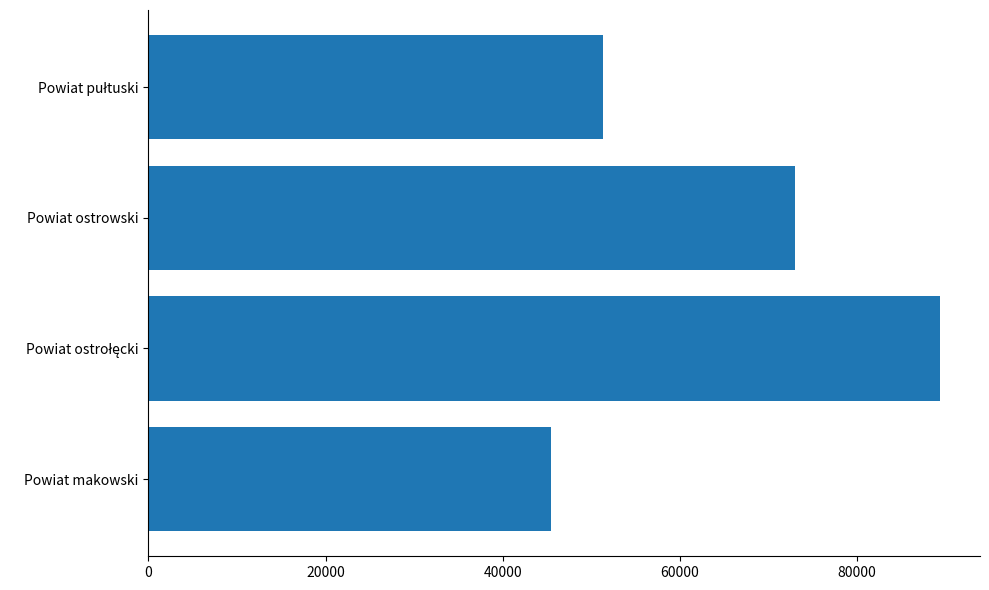

What is the sum of all values?

259210